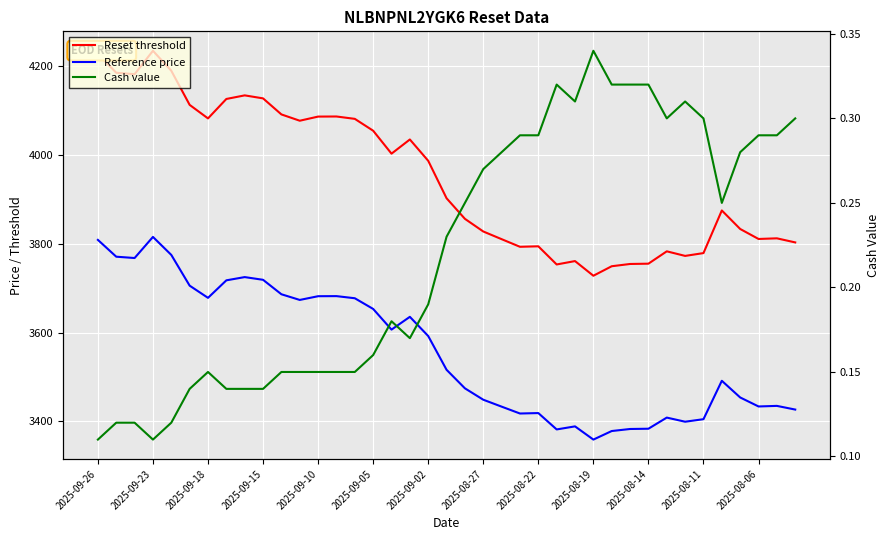

Between 2025-08-06 and 2025-08-27, which is larger?

2025-08-27